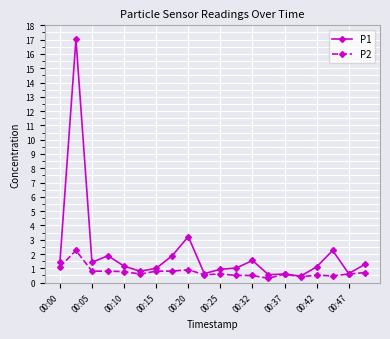

What is the value of the P1 point at the 8th from the left?

1.9